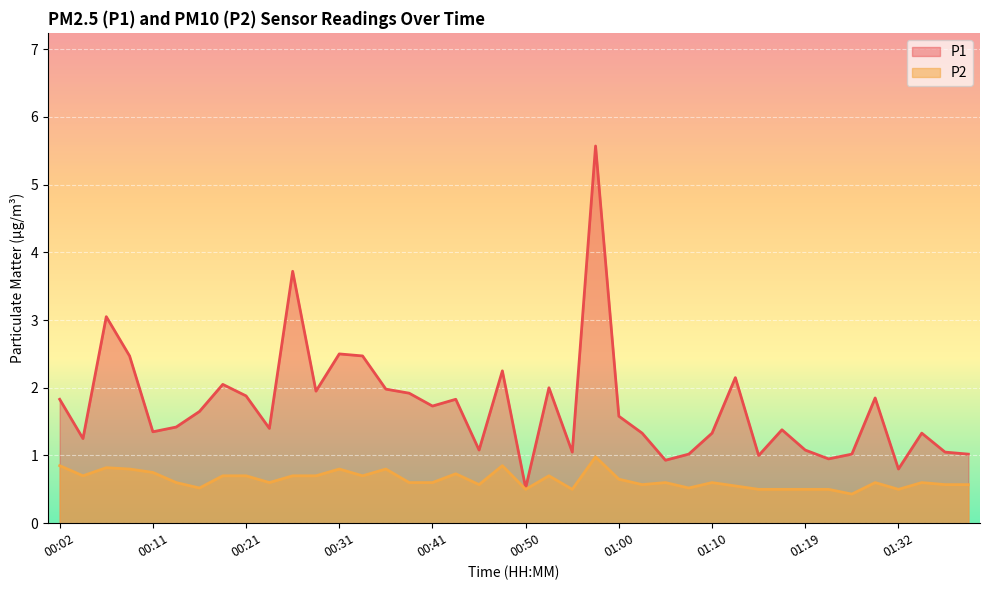

Between 00:28 and 01:17, which series saw the biggest shift?

P1